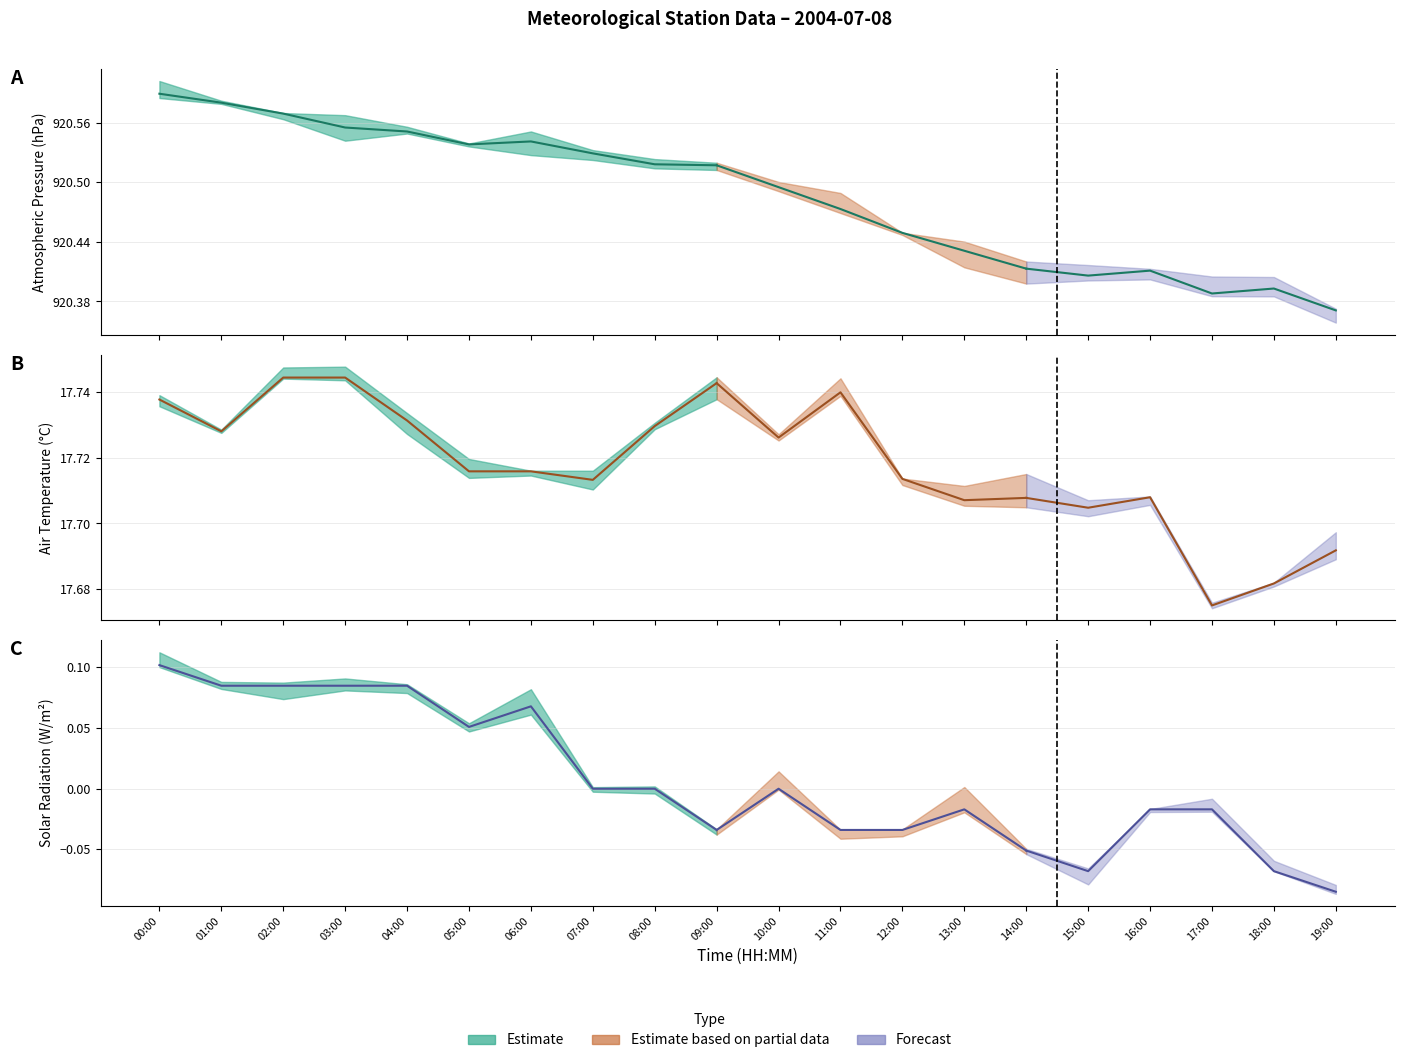

Rank the series by their maximum value, from lowest to highest.

SR1M_AVG, TA1M_AVG, PA1M_AVG